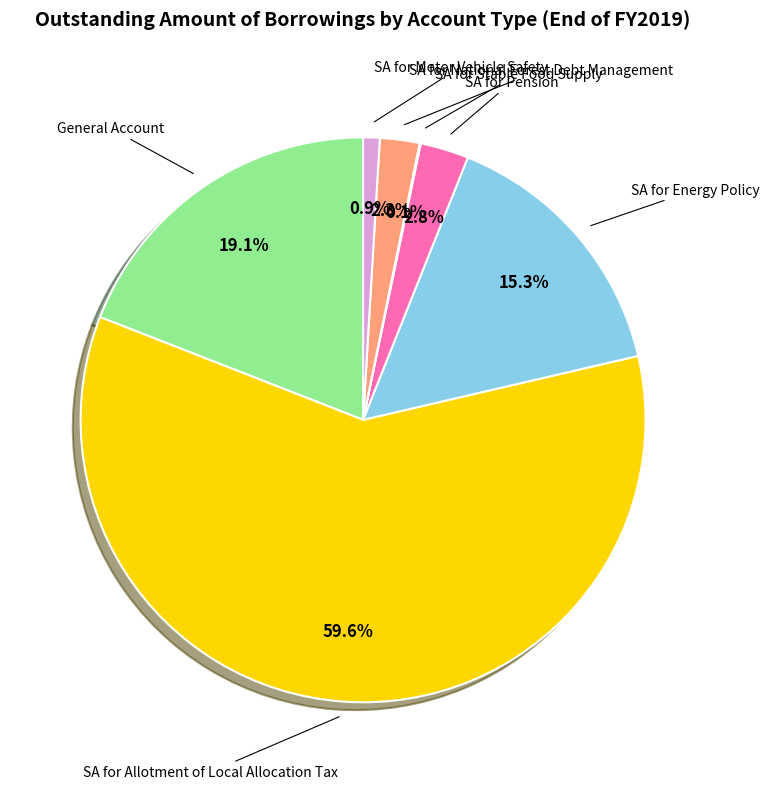

Is it true that SA for Motor Vehicle Safety is 10% of the pie?

False